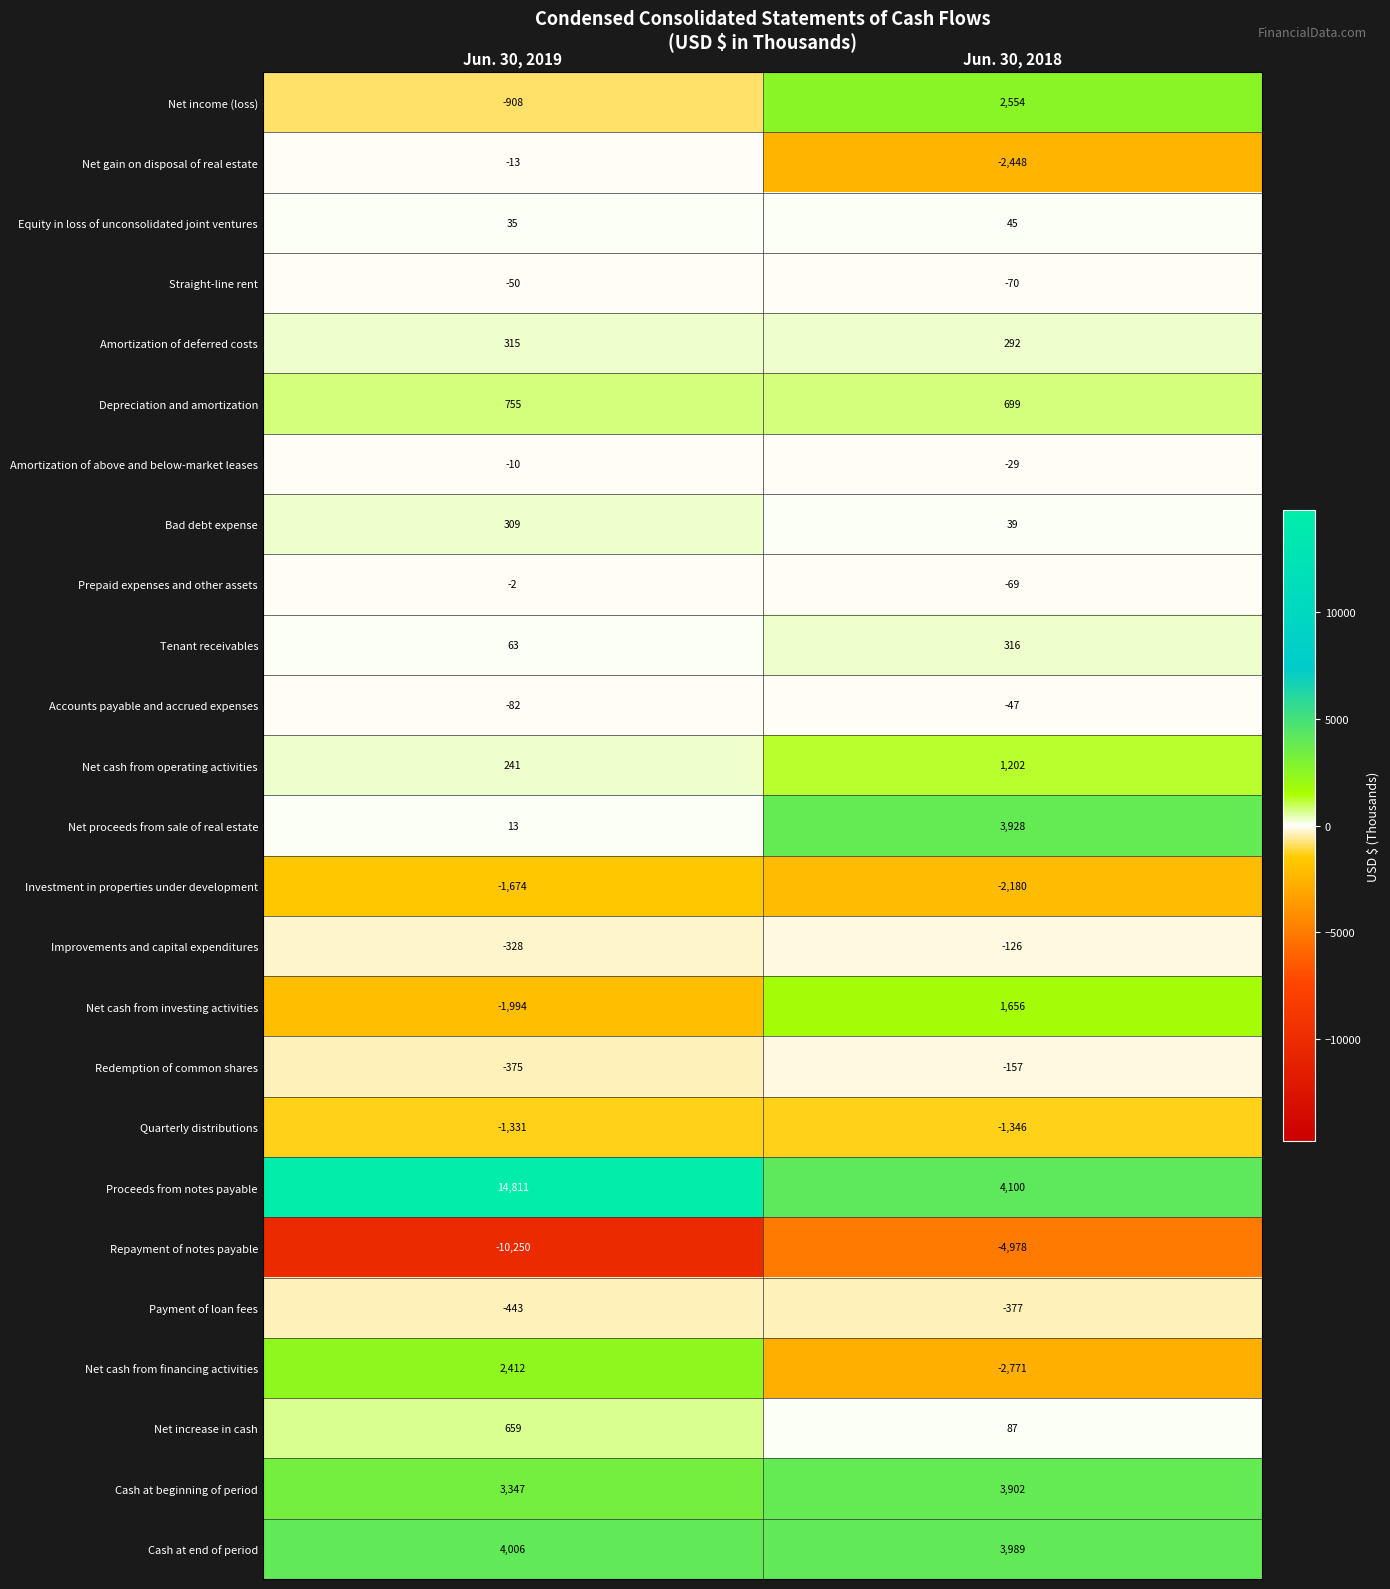

What is the average value of the Tenant receivables series?

190